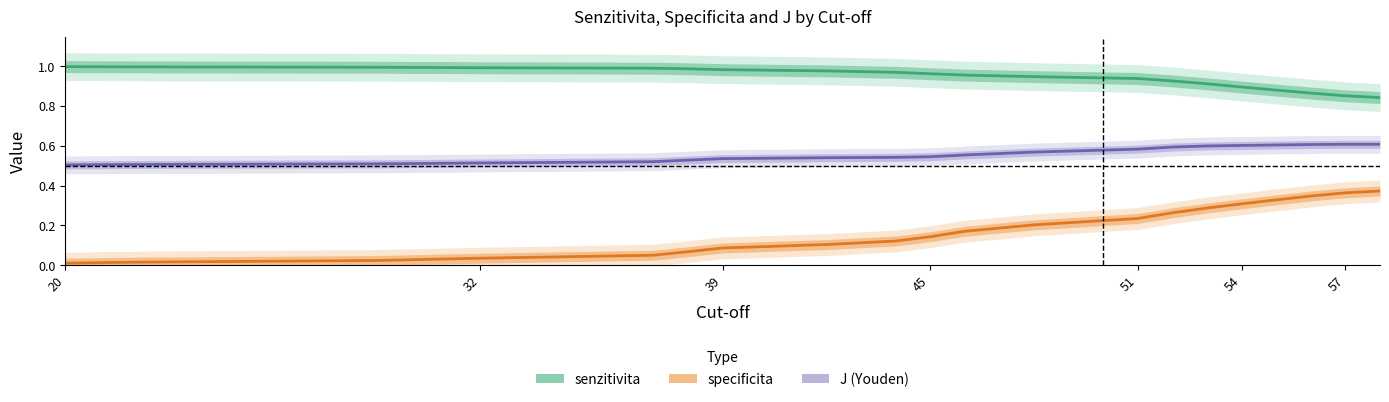

Is the value of J (Youden) at 15 greater than the value of specificita at 39?

Yes